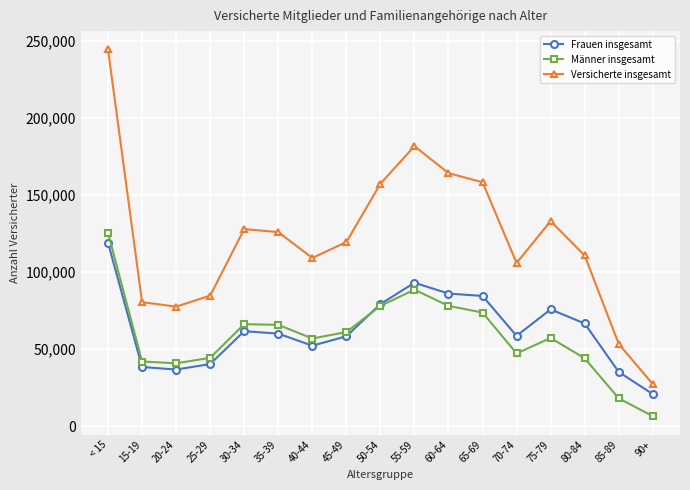

Does the chart have visible grid lines?

Yes